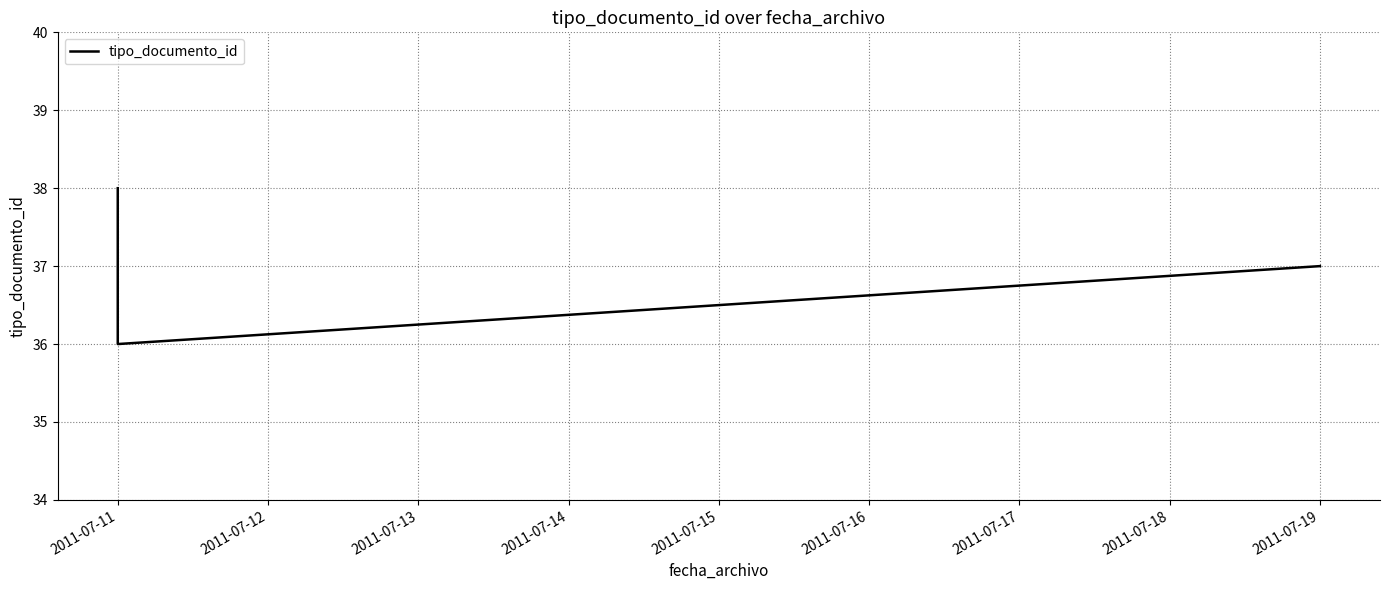

Which label corresponds to the largest value in the chart?

2011-07-11